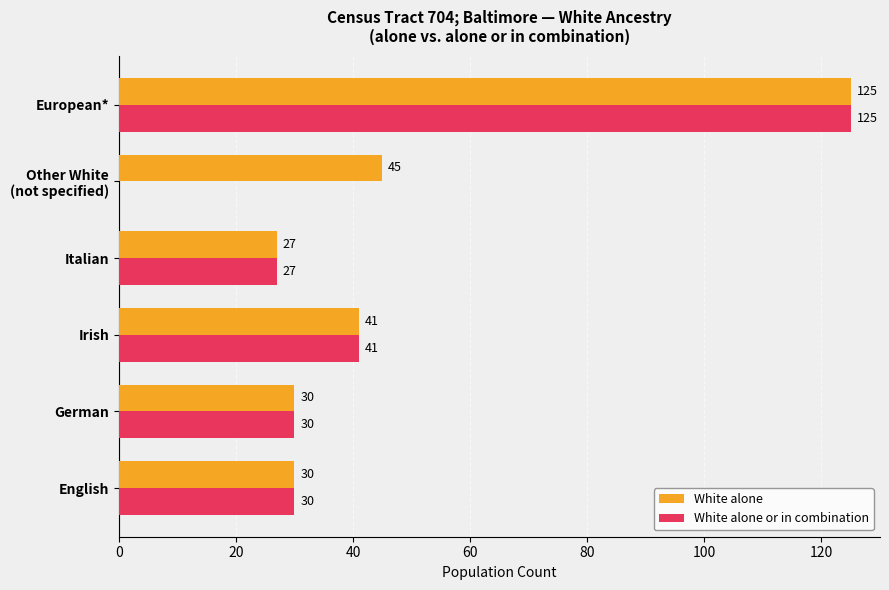

What is the sum of all White alone values?

298